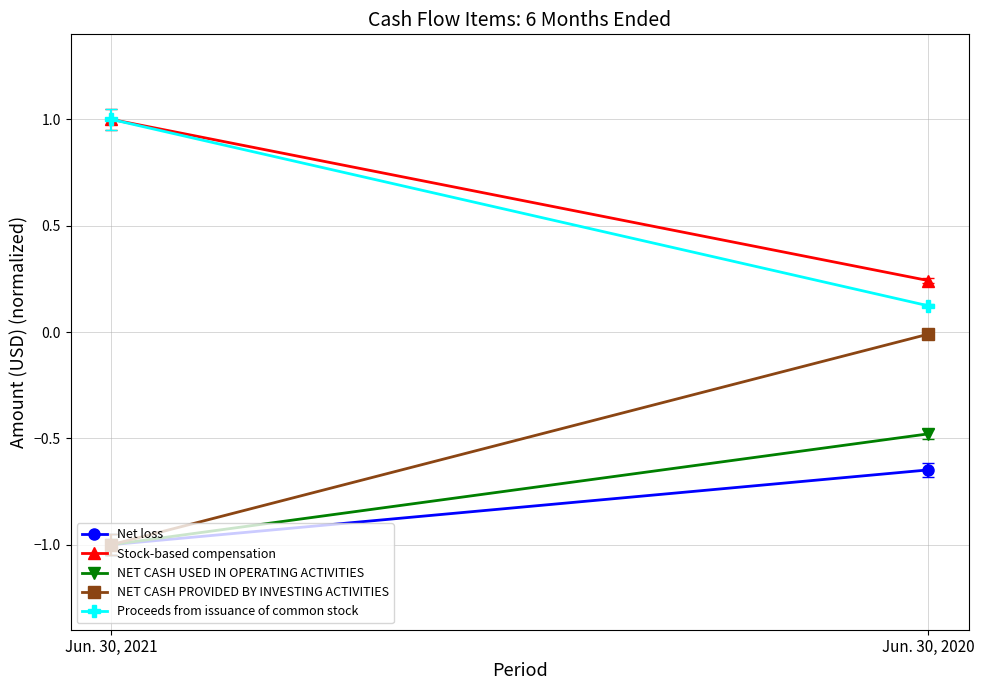

What is the approximate value of NET CASH USED IN OPERATING ACTIVITIES at Jun. 30, 2021?

-1.0